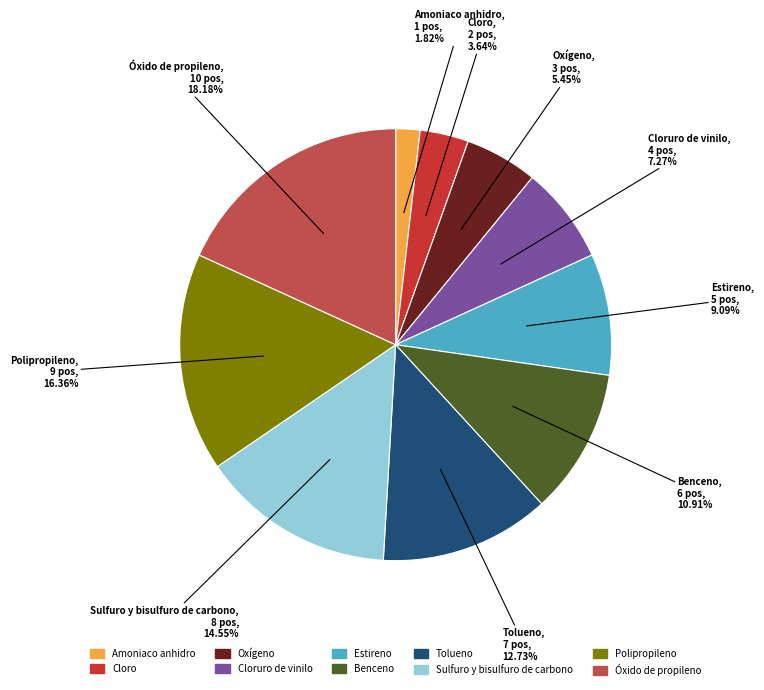

To the nearest percent, what portion does Tolueno represent?

13%